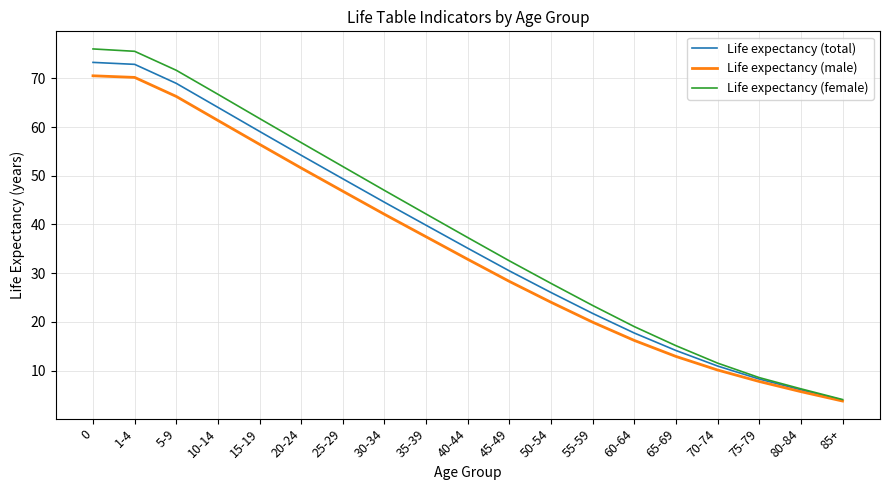

What is the sum of all Life expectancy (total) values?

700.7